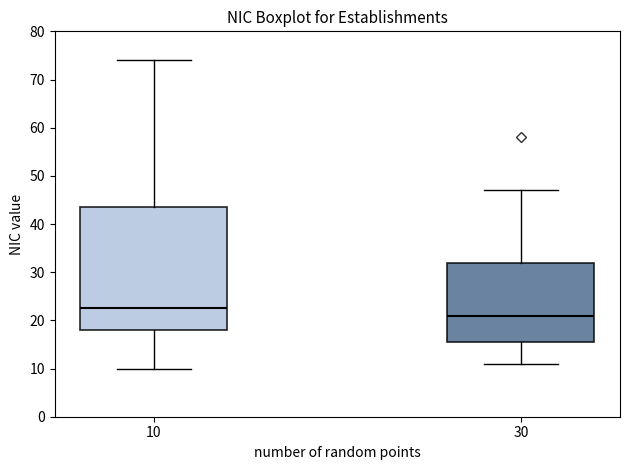

Which box is the tallest, from its lower edge to its upper edge?

10